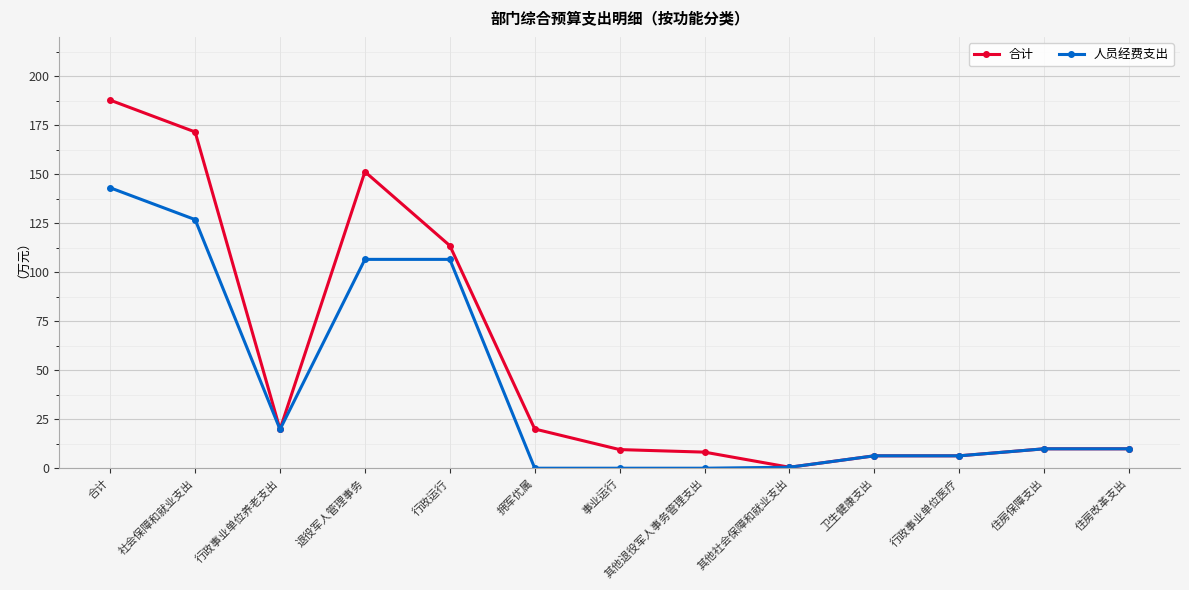

Where is the first local maximum for 合计?

退役军人管理事务